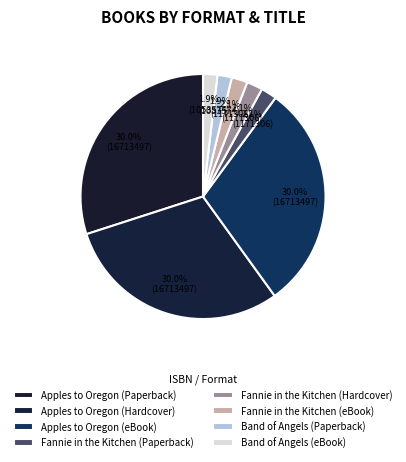

Does any single category account for the majority?

No